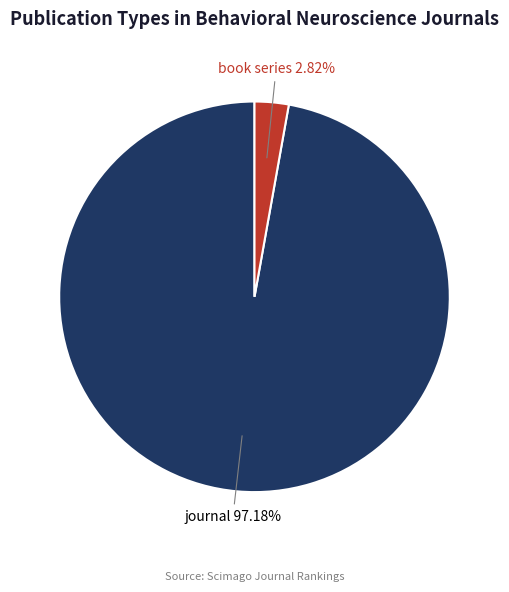

Do journal and book series together represent more than half of the pie?

Yes